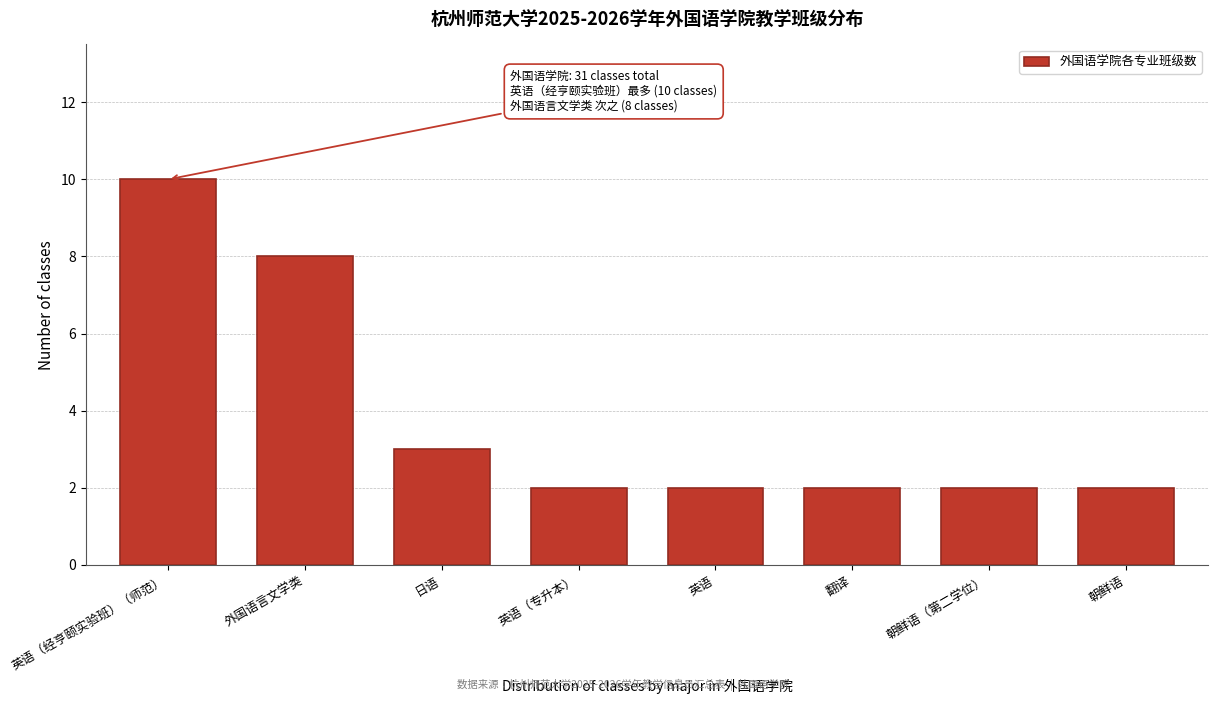

Reading left to right, extract all data points from this chart.

英语（经亨颐实验班）（师范）=10	外国语言文学类=8	日语=3	英语（专升本）=2	英语=2	翻译=2	朝鲜语（第二学位）=2	朝鲜语=2